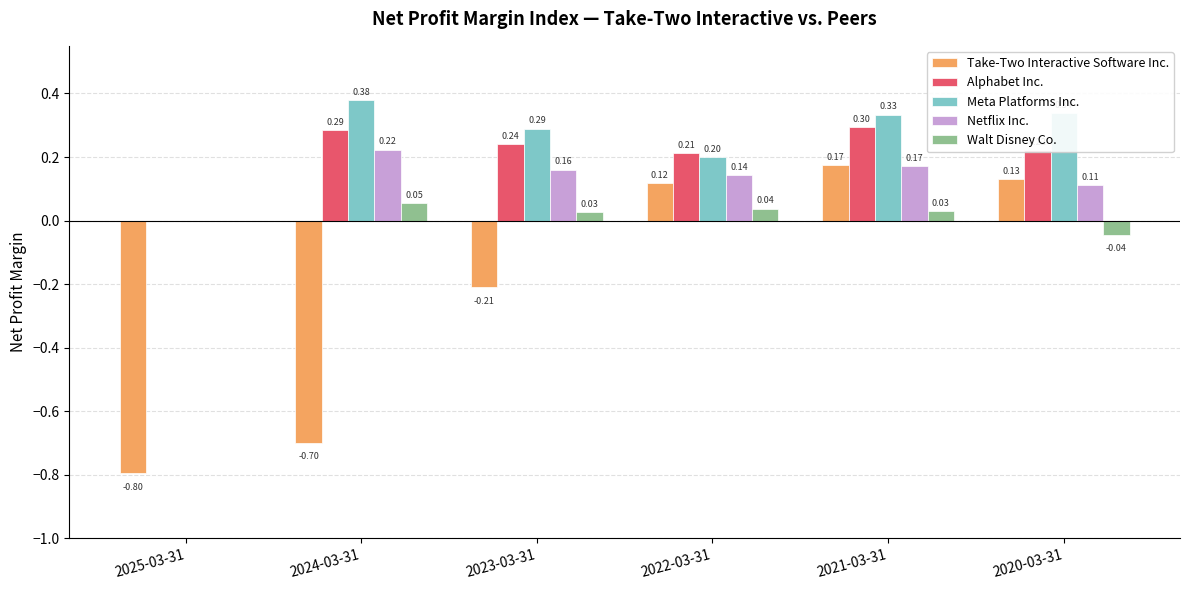

Is the value of Meta Platforms Inc. at 2022-03-31 greater than the value of Netflix Inc. at 2024-03-31?

No